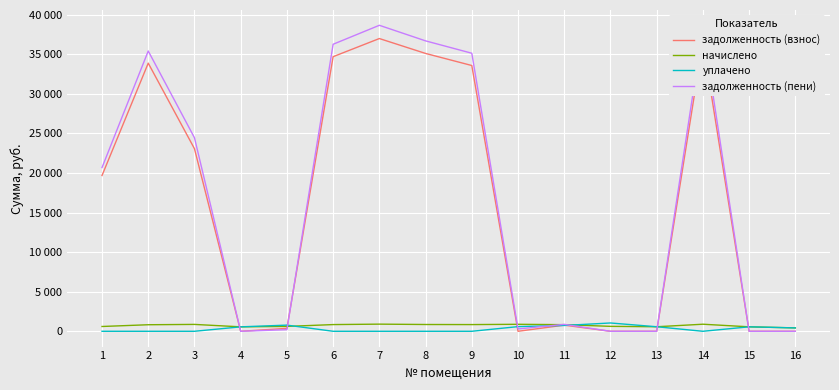

Which series has the largest total across all categories?

задолженность (пени)